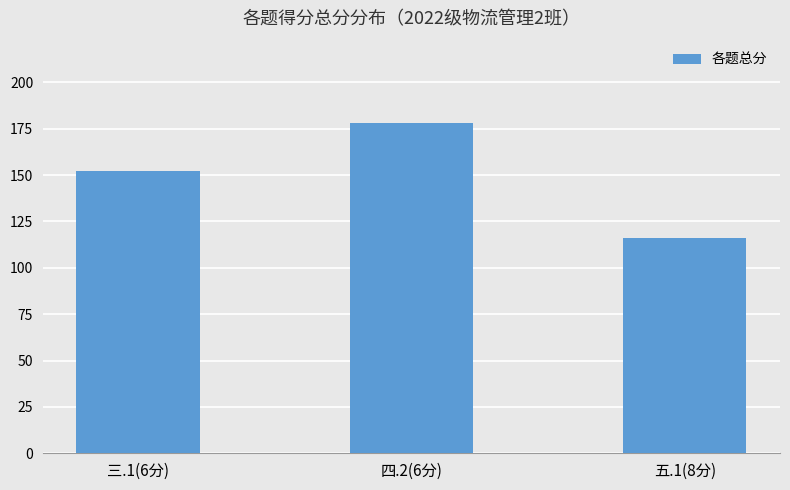

Does the chart contain stacked bars?

No